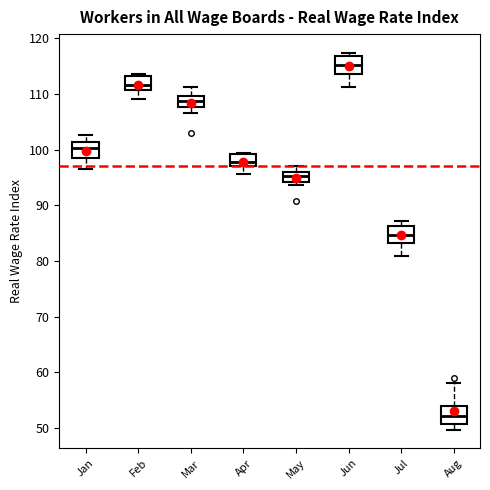

Which box has the highest median line?

Jun